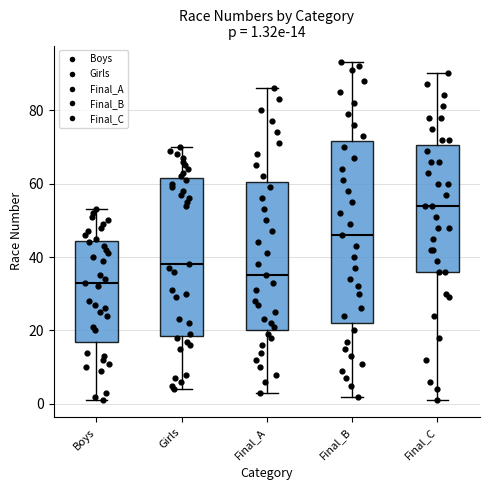

Which box is the tallest, from its lower edge to its upper edge?

Final_B